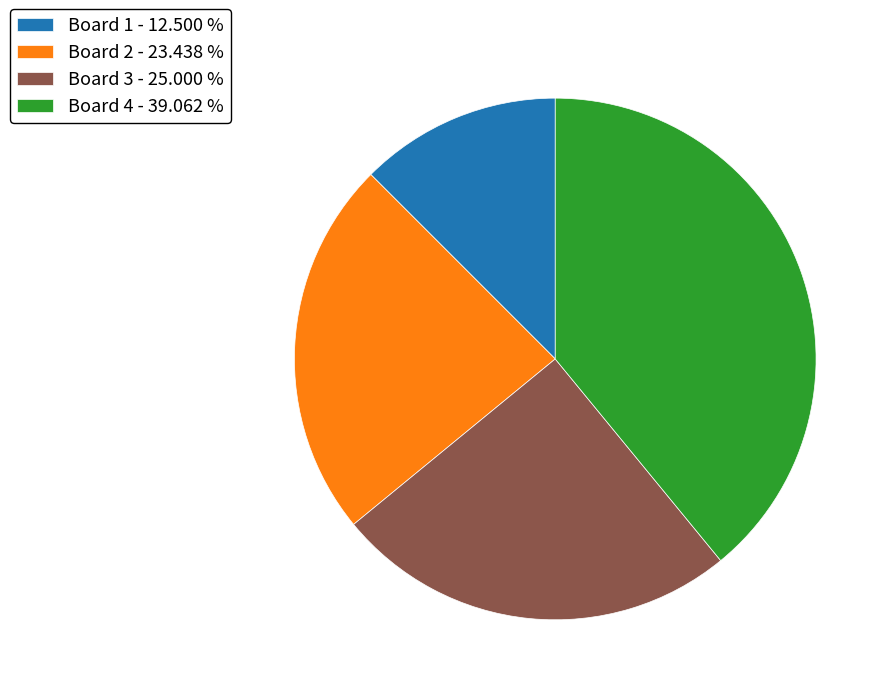

What is the largest slice in the pie chart?

Board 4 - 39.062 %